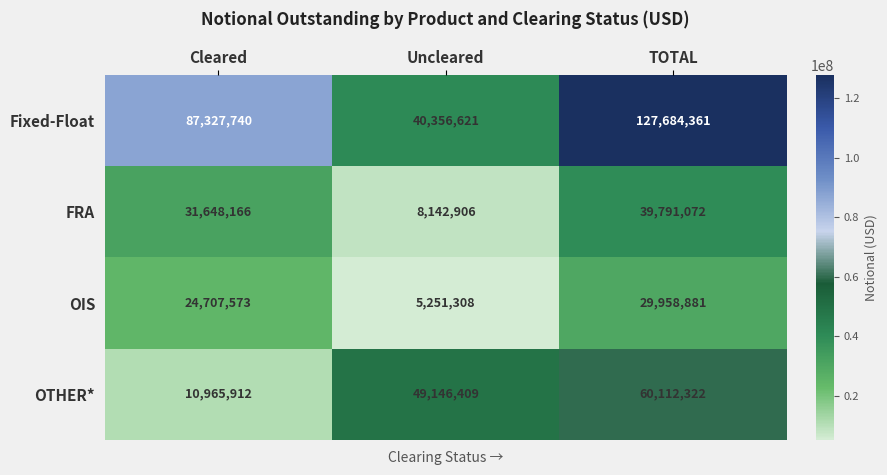

Is it true that Fixed-Float equals 127684361 at TOTAL?

True